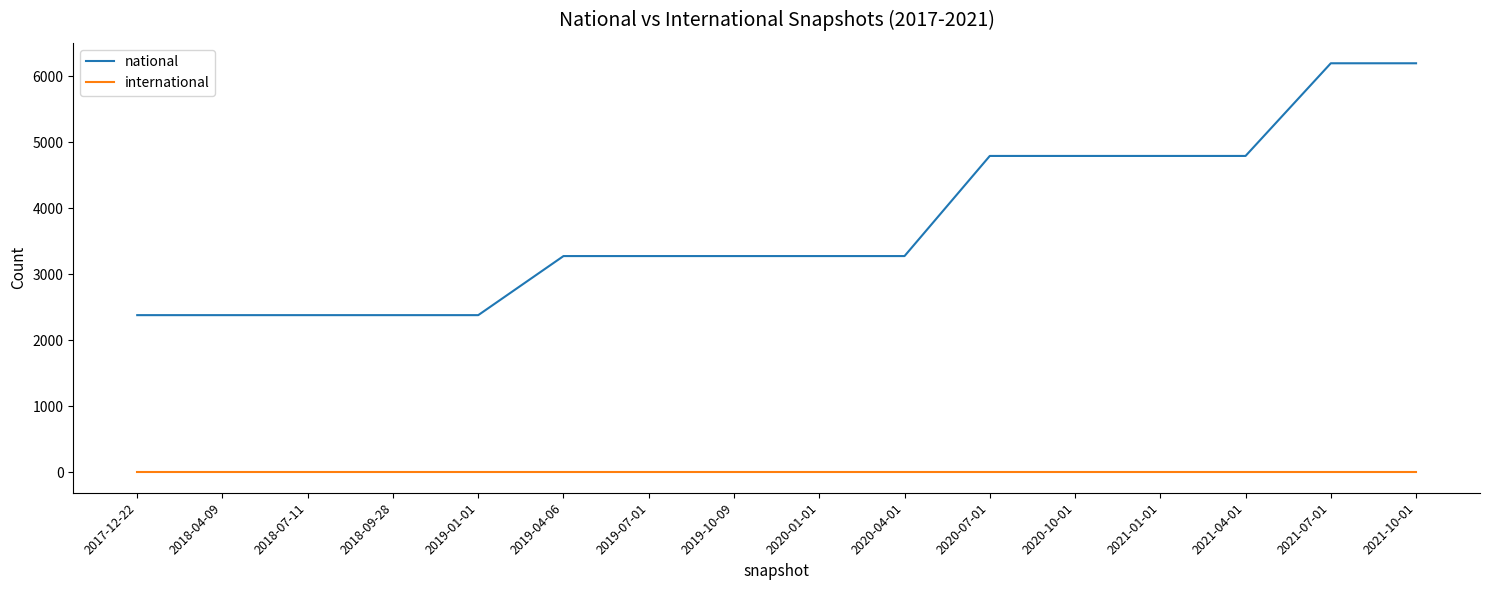

Rank the series at 2019-01-01 from highest to lowest value.

national, international